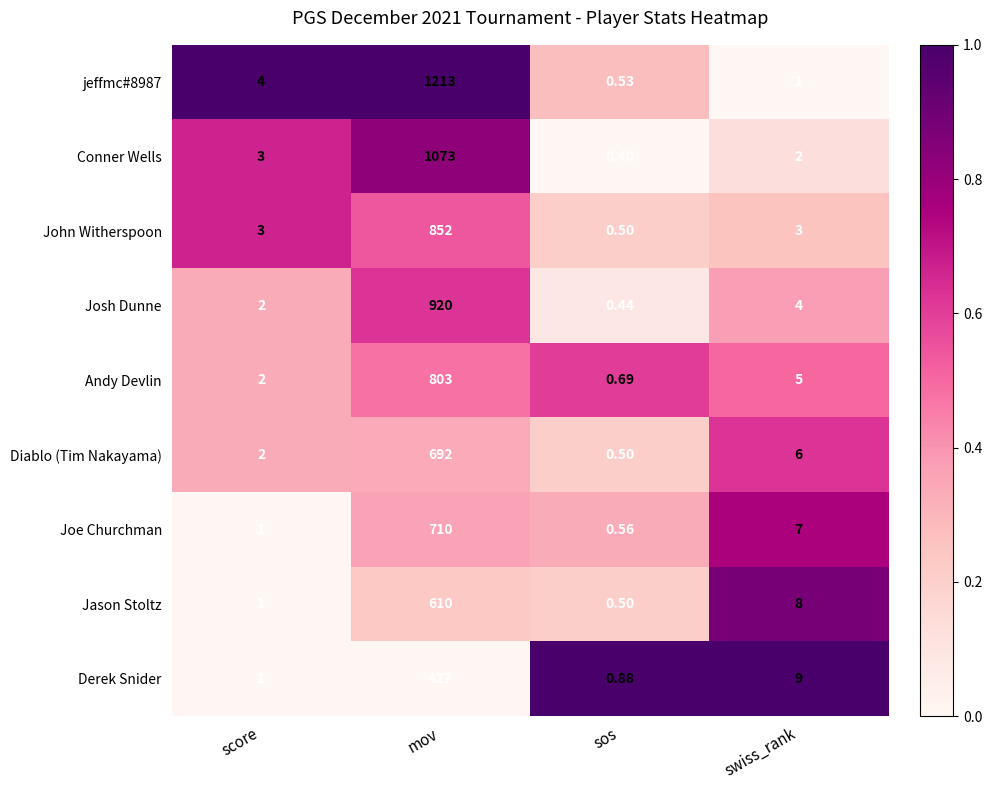

What is the spread (max minus min) of values at mov?

786.0